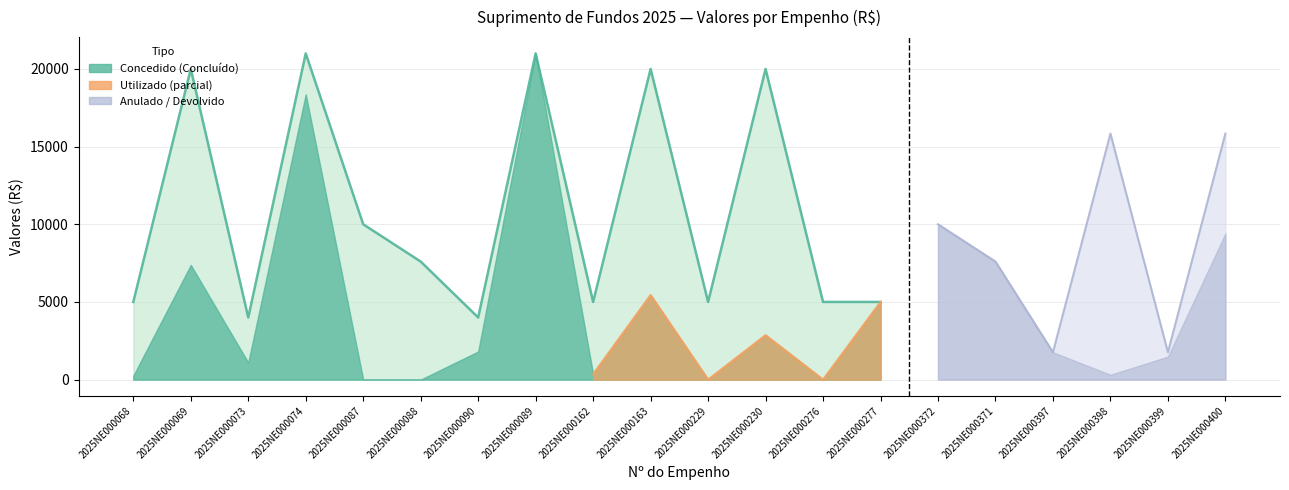

Reading left to right, what are all the values shown in this chart?

Concedido: 5000.0	20000.0	4000.0	21000.0	10000.0	7600.0	4000.0	21000.0	5000.0	20000.0	5000.0	20000.0	5000.0	5000.0	10000.0	7600.0	1760.0	15840.0	1760.0	15840.0
Utilizado: 250.0	7384.0	1100.0	18368.2	0.0	0.0	1810.0	20987.8	350.0	5443.9	0.0	2863.0	0.0	5000.0	0.0	0.0	0.0	15527.7	280.0	6434.6
Anulado: 4750.0	12616.0	2900.0	2631.8	10000.0	7600.0	2190.0	12.2	4650.0	14556.1	5000.0	17137.0	5000.0	0.0	10000.0	7600.0	1760.0	312.3	1480.0	9405.4